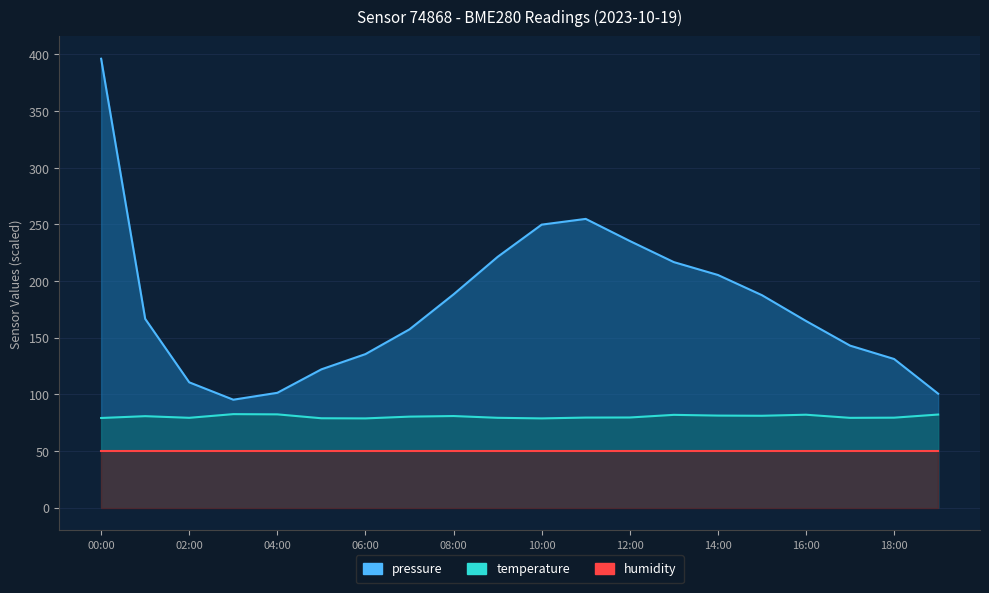

True or false: pressure and temperature intersect in this chart.

False